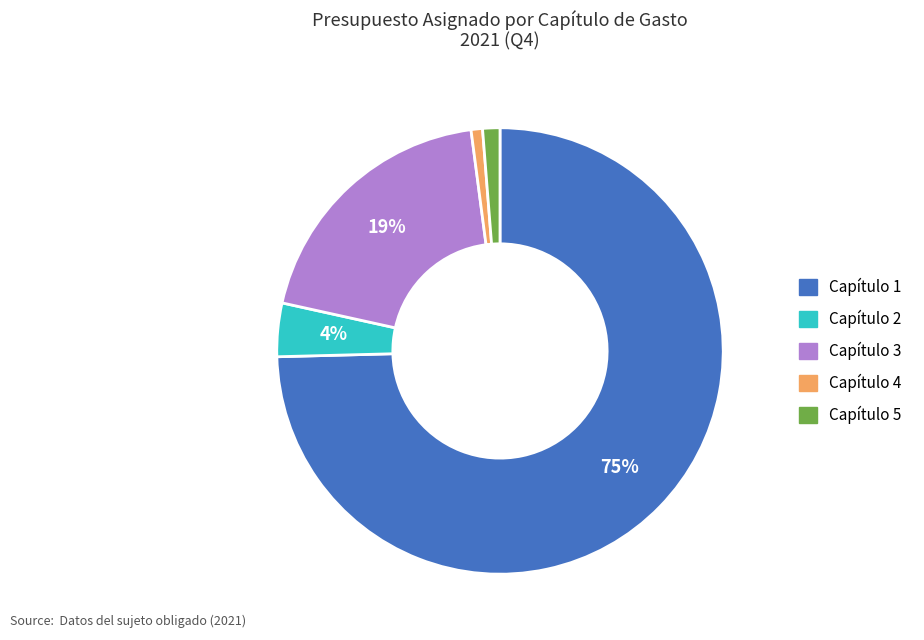

To the nearest percent, what percentage of the pie is Capítulo 5?

1%